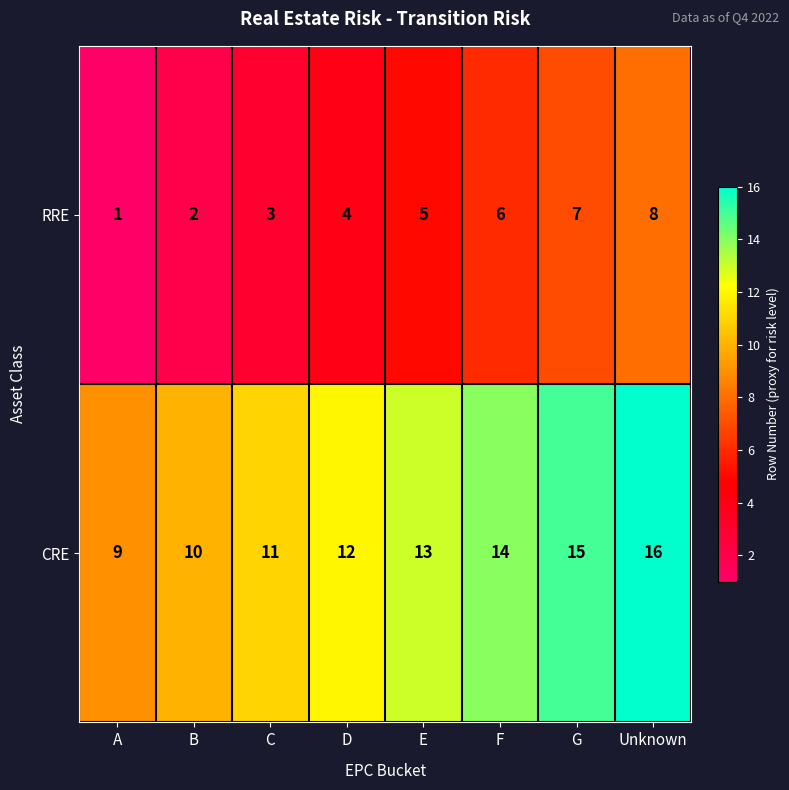

Which series has the largest total across all categories?

CRE